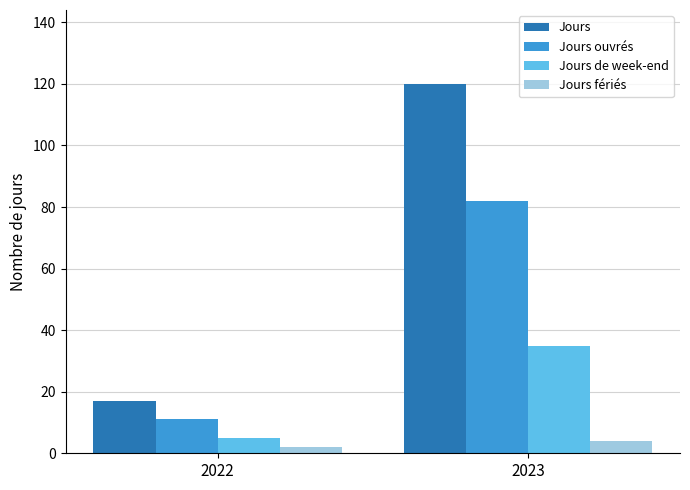

What is the lowest value of the Jours ouvrés series?

11